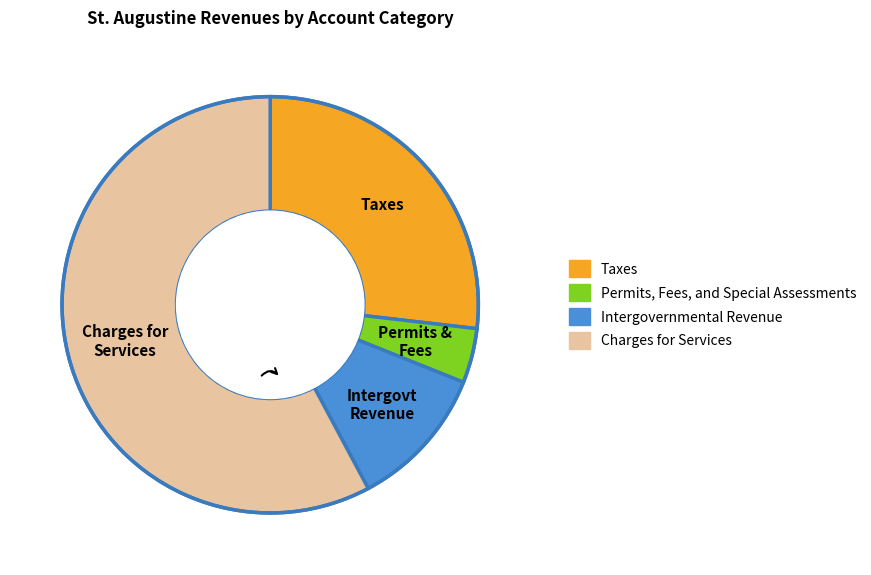

Rank the categories by value from highest to lowest.

Charges for Services, Taxes, Intergovt Revenue, Permits & Fees